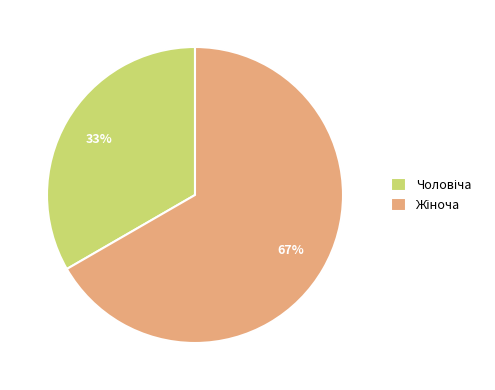

How many slices are in this pie chart?

2